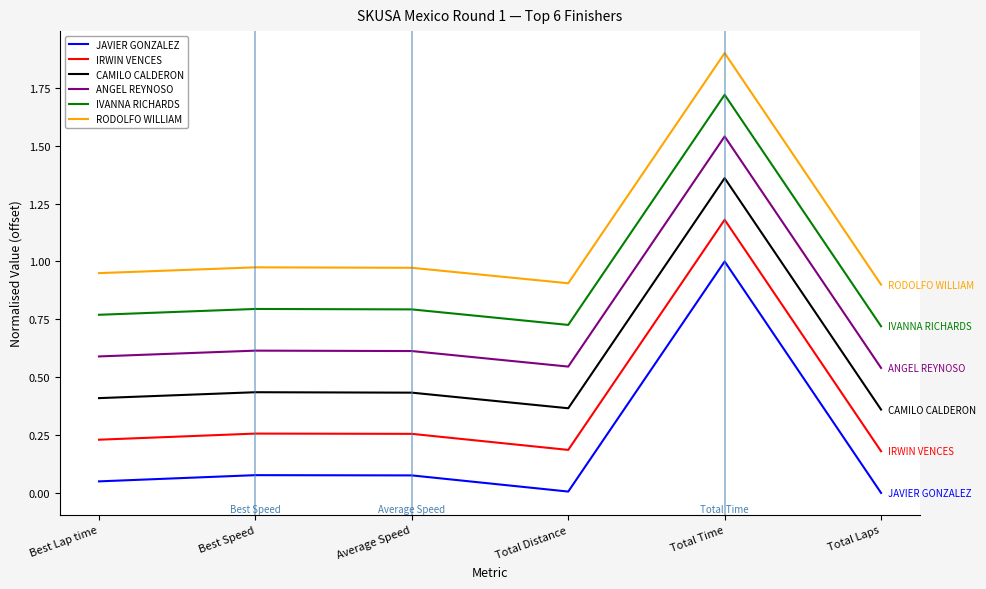

True or false: JAVIER GONZALEZ and IRWIN VENCES cross at least once.

False